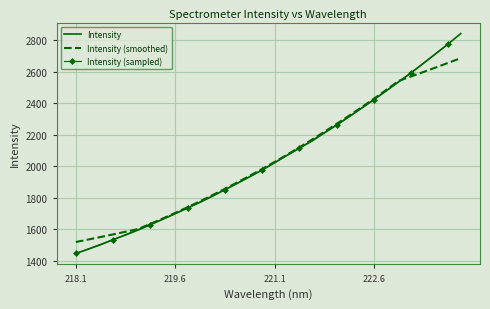

What is the lowest value of the Intensity series?

1446.5